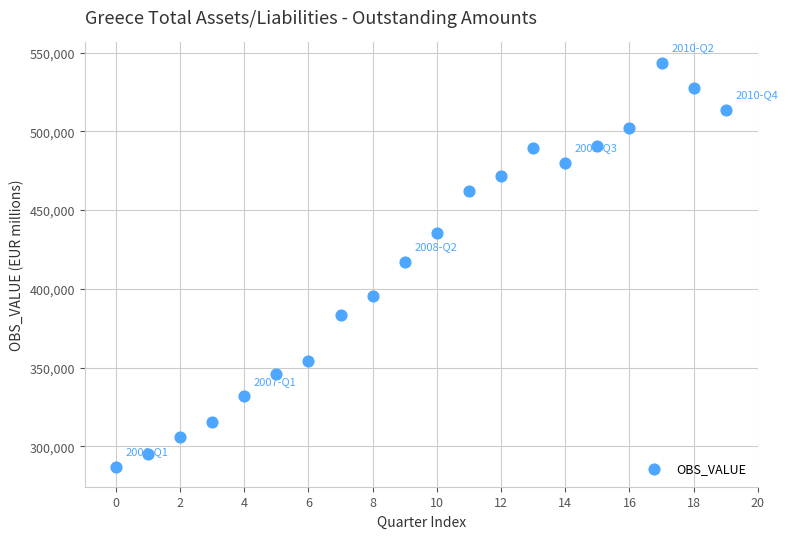

What is the range of Y values (max minus min)?

256552